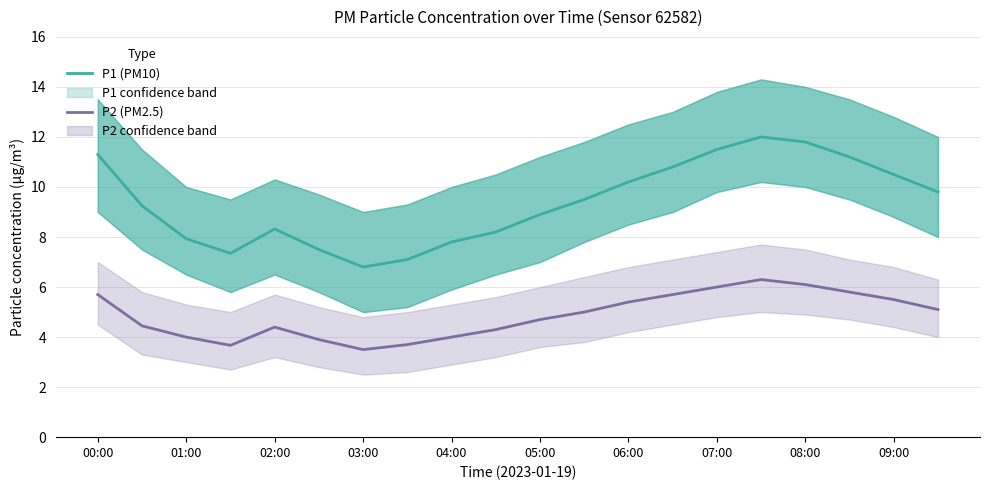

The value of P1 (PM10) at 03:00 is 1.5. True or false?

False